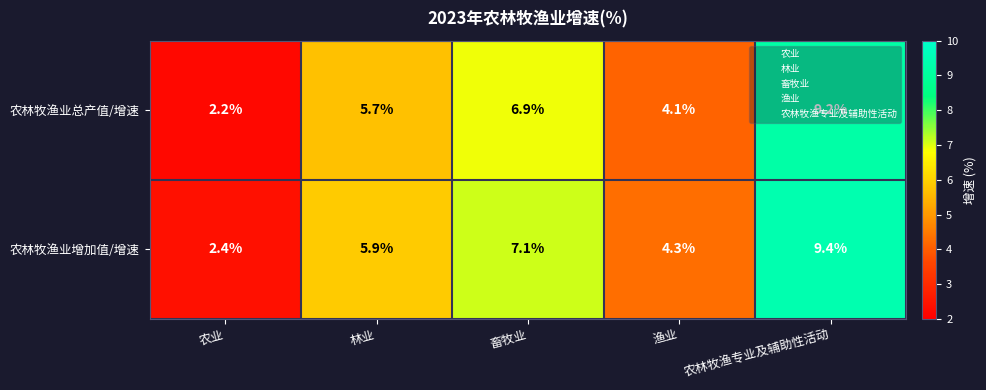

The value of 农林牧渔业增加值/增速 at 农业 is 2.4. True or false?

True